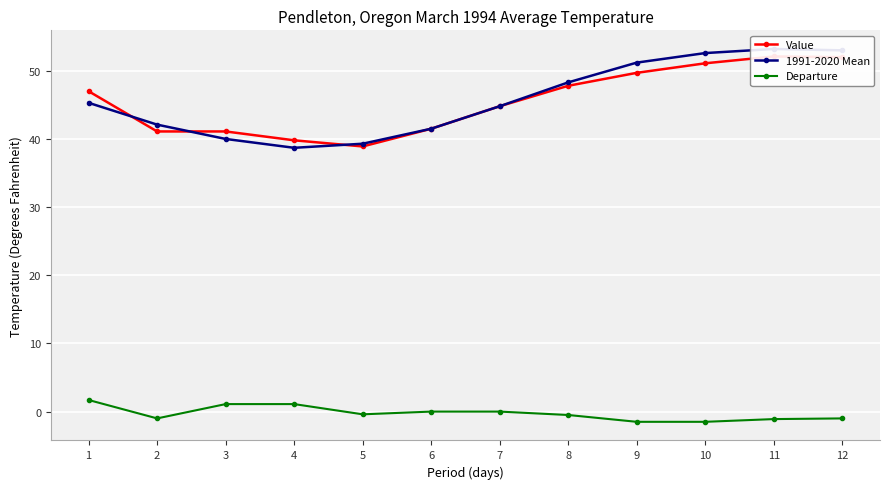

Which series has the largest total across all categories?

1991-2020 Mean